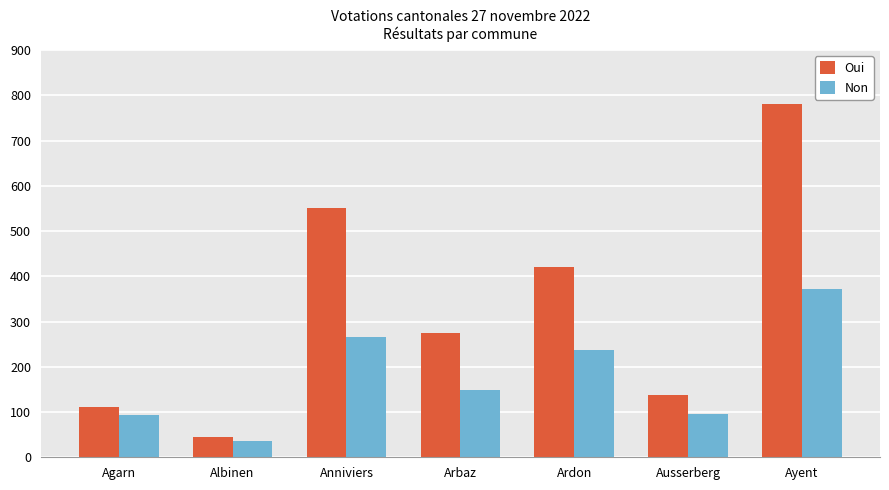

What is the sum of all Non values?

1245